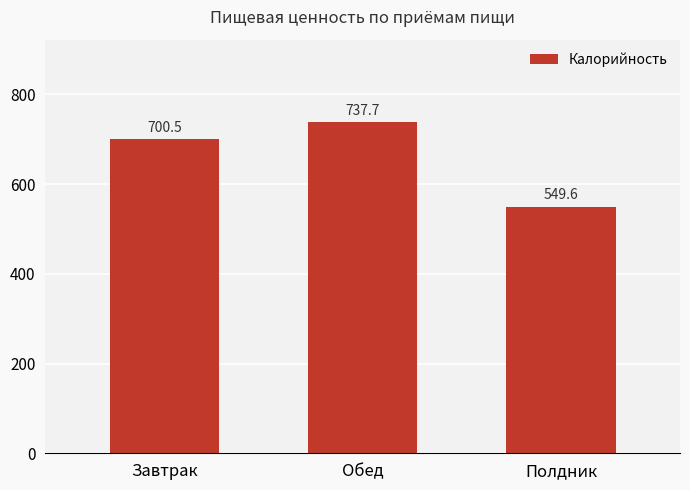

What position from the left is Полдник?

3